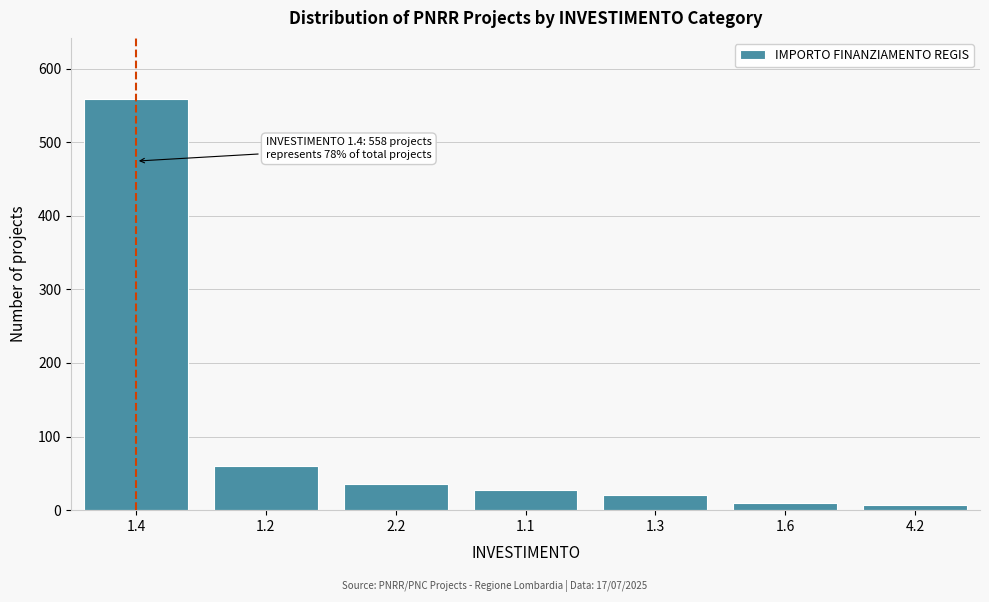

Reading left to right, extract all data points from this chart.

1.4=558	1.2=60	2.2=35	1.1=28	1.3=20	1.6=10	4.2=7